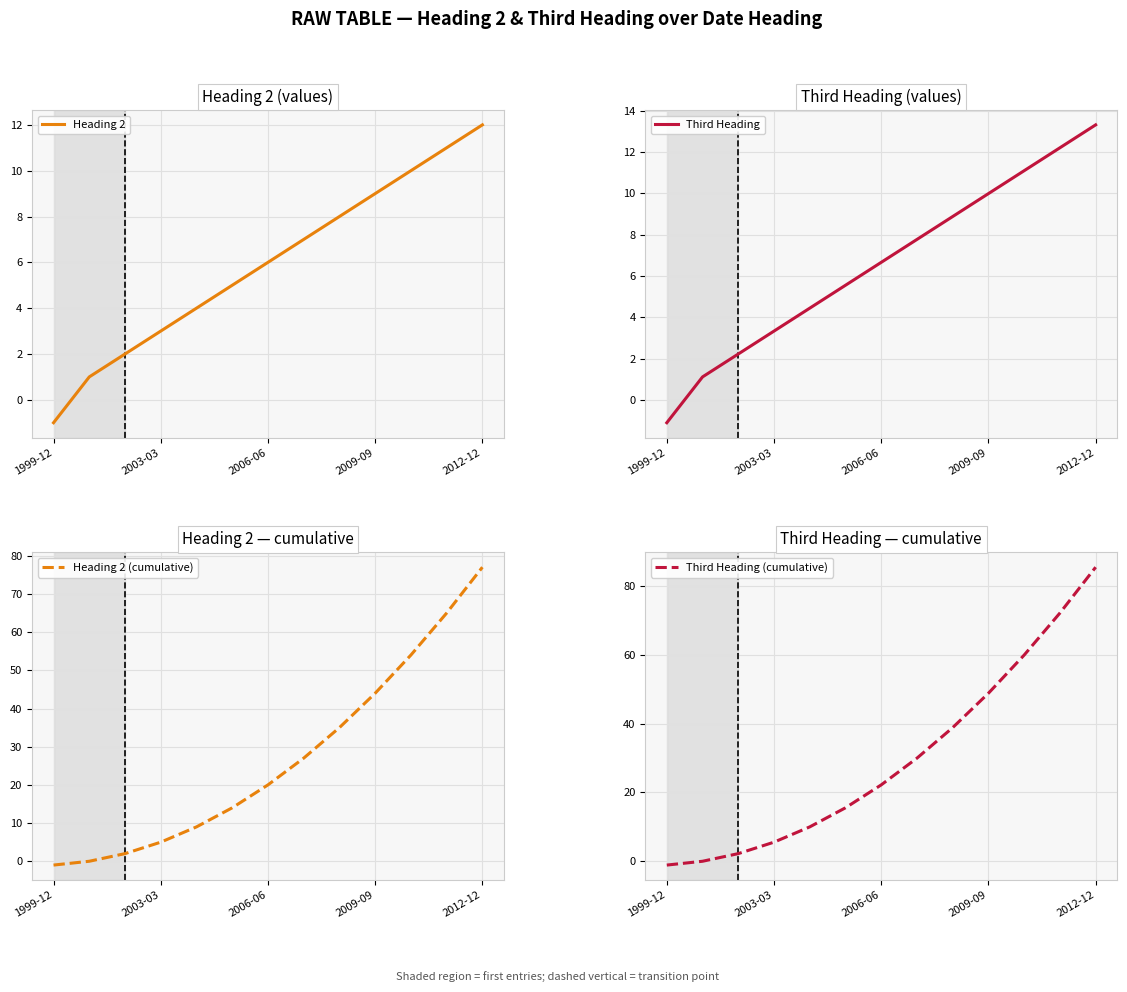

Which category has the highest value in the Heading 2 series?

2012-12